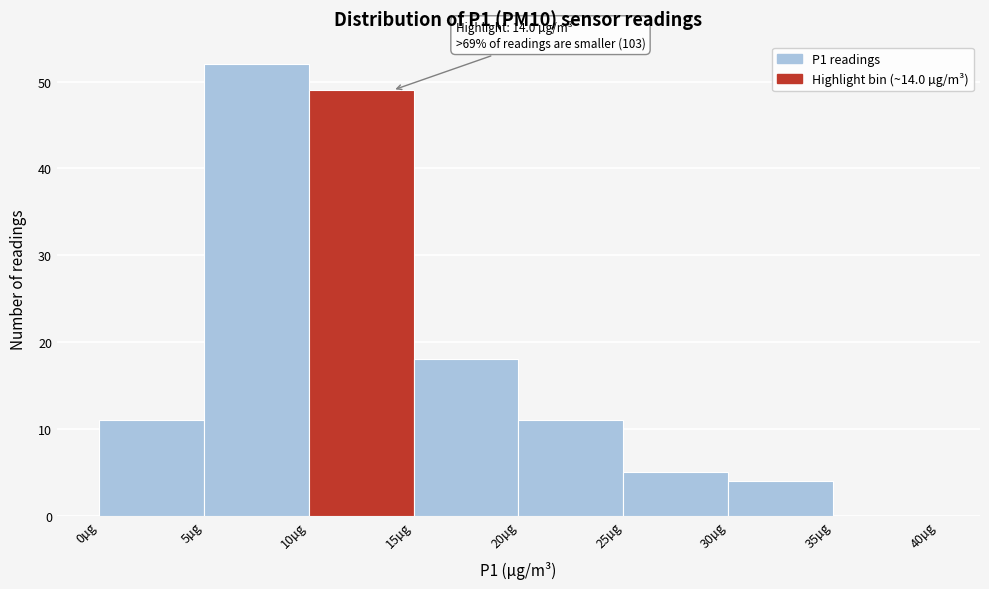

Over which range of the x-axis is the bar tallest?

5 to 10